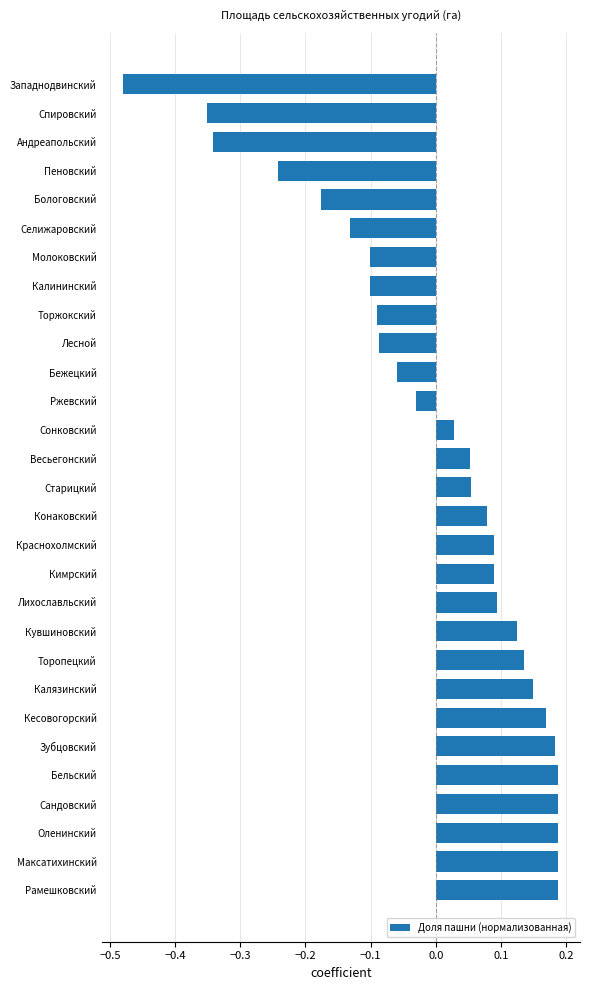

Is it true that the value at Весьегонский is 0.1?

True